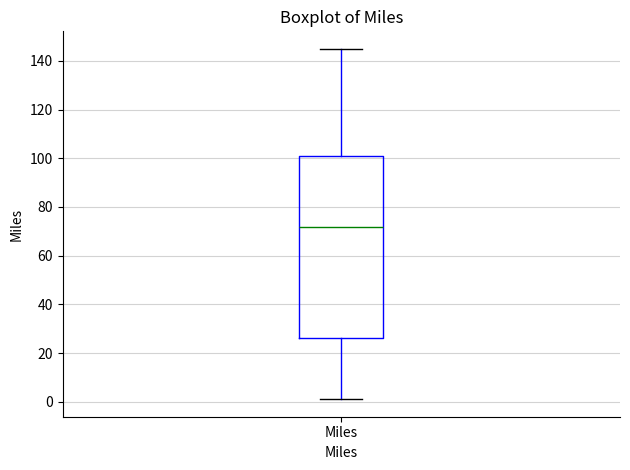

Where does the median line of the box for Miles sit on the y-axis? The values are not printed on the chart, so give them approximately, as read against the axis.

72